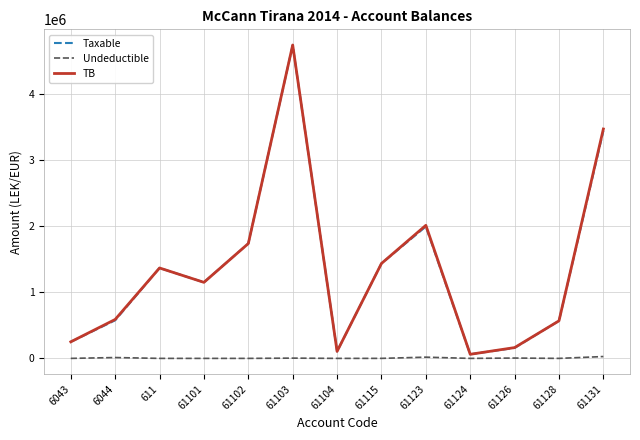

What is the greatest value displayed?

4735066.9